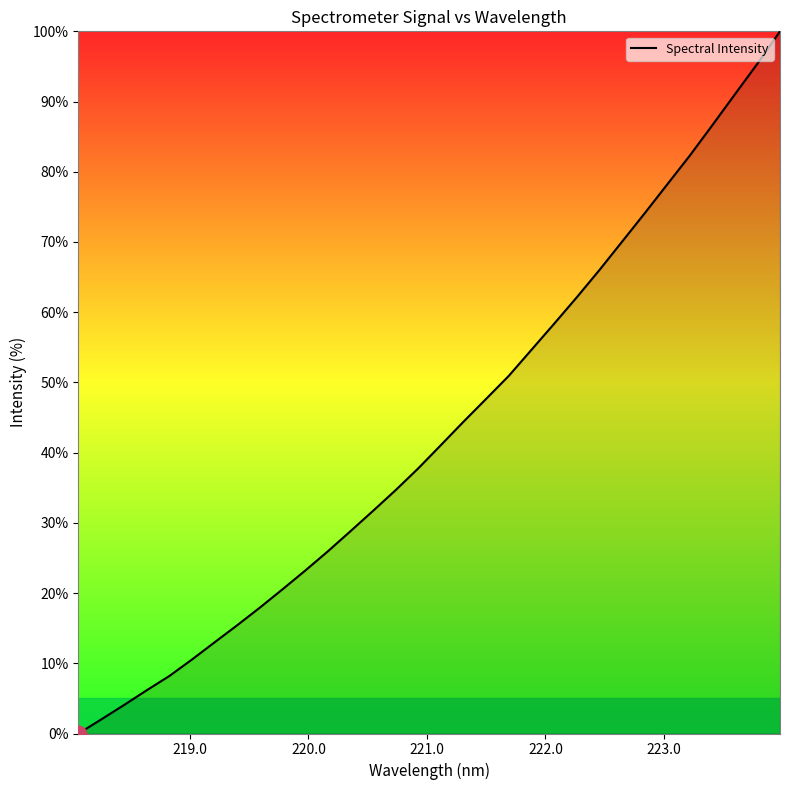

What is the average value?

43.2